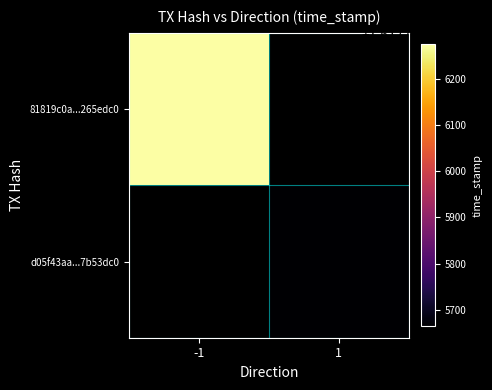

Between direction and time_stamp, which is larger?

time_stamp